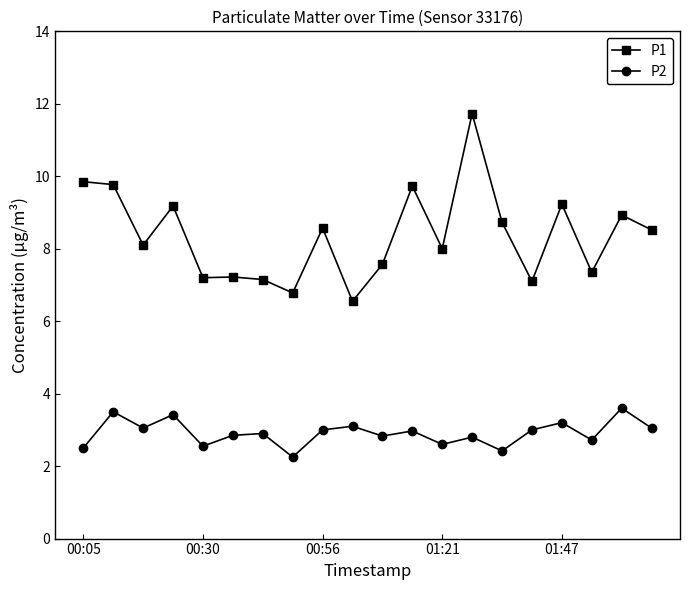

Which series has the largest total across all categories?

P1